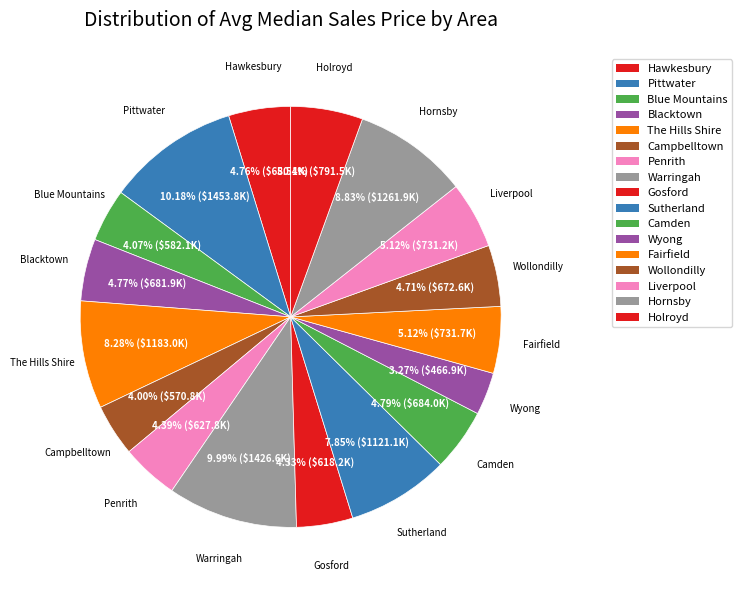

Count the number of slices in the pie.

17